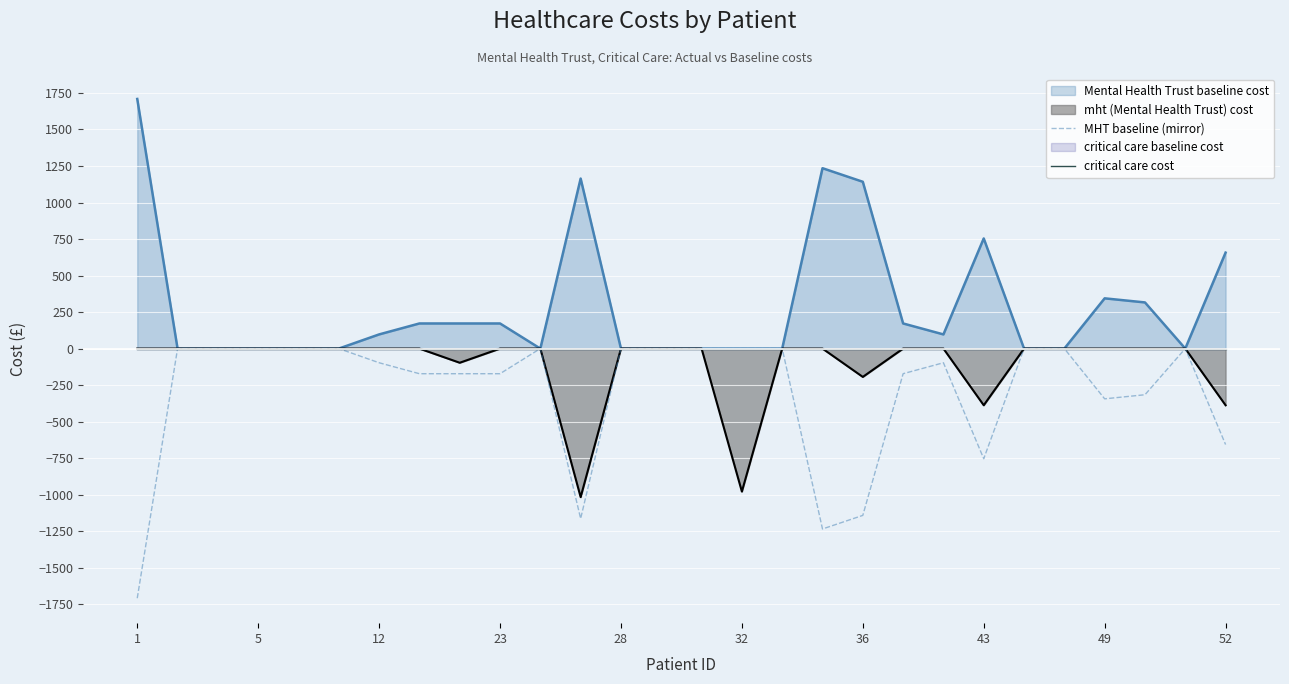

The value of MHT baseline (mirror) at 23 is -172. True or false?

True